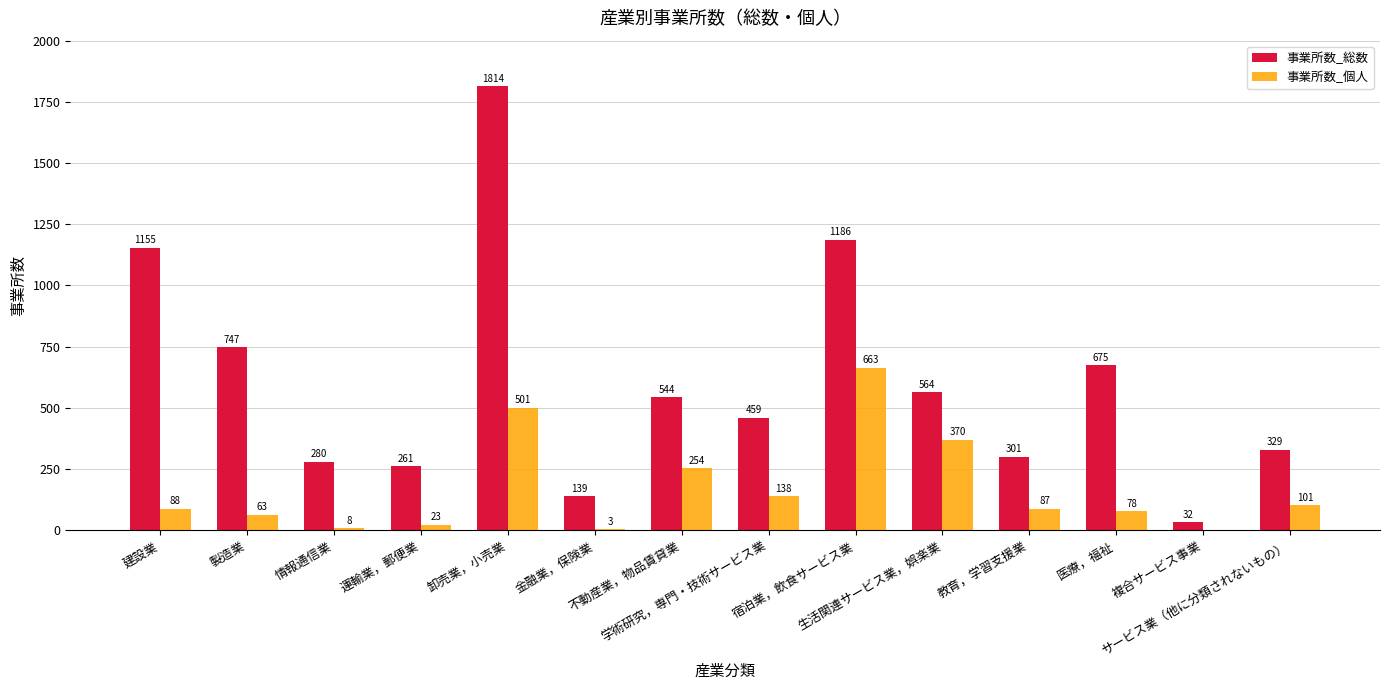

Read the 事業所数_総数 value at 運輸業，郵便業.

261